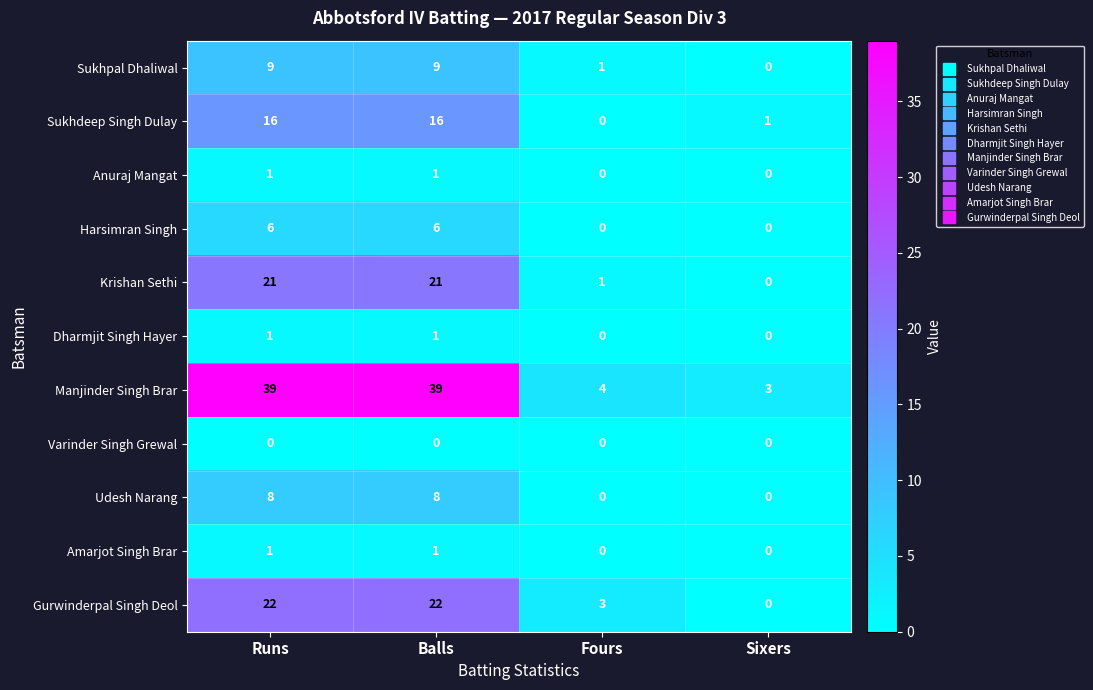

Which series has the largest total across all categories?

Manjinder Singh Brar